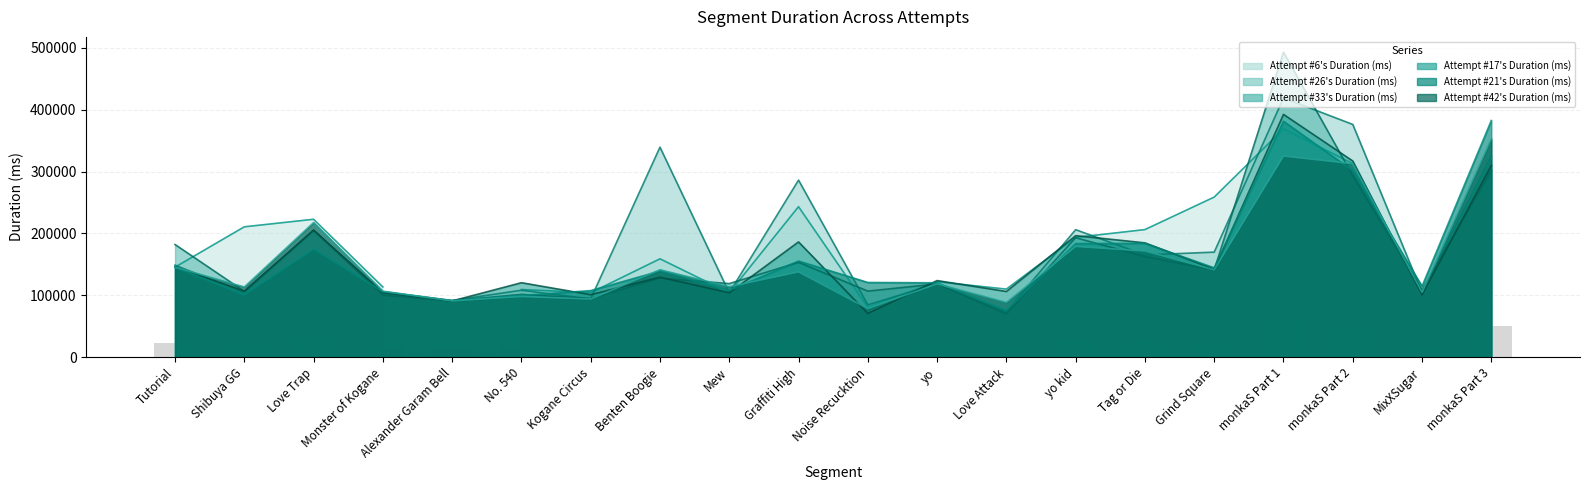

What is the minimum value for Attempt #33's Duration (ms)?

70078